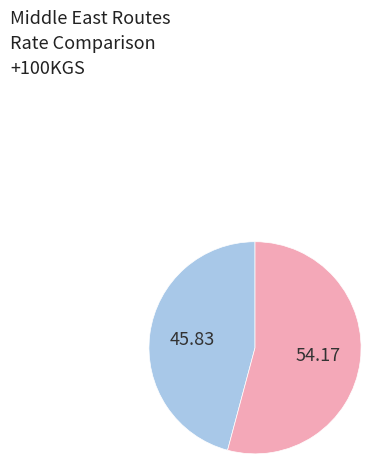

Does any single category account for the majority?

Yes